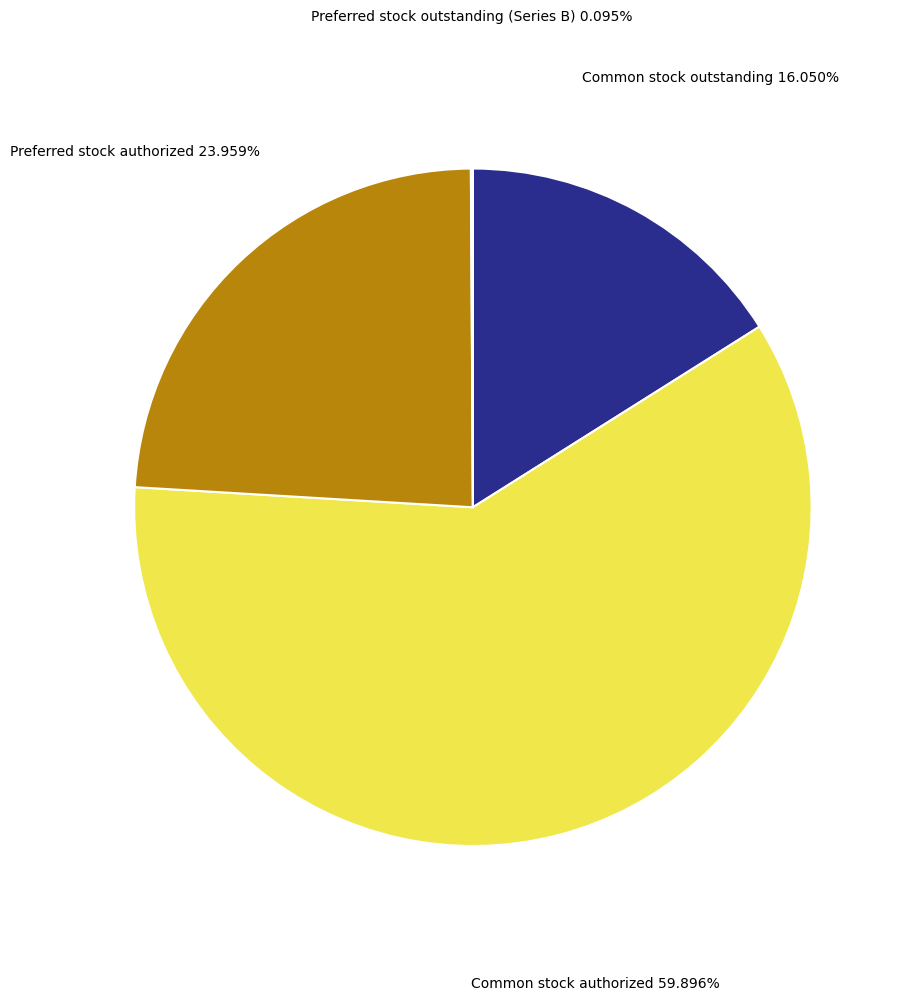

The Preferred stock authorized slice represents 12% of the pie. True or false?

False